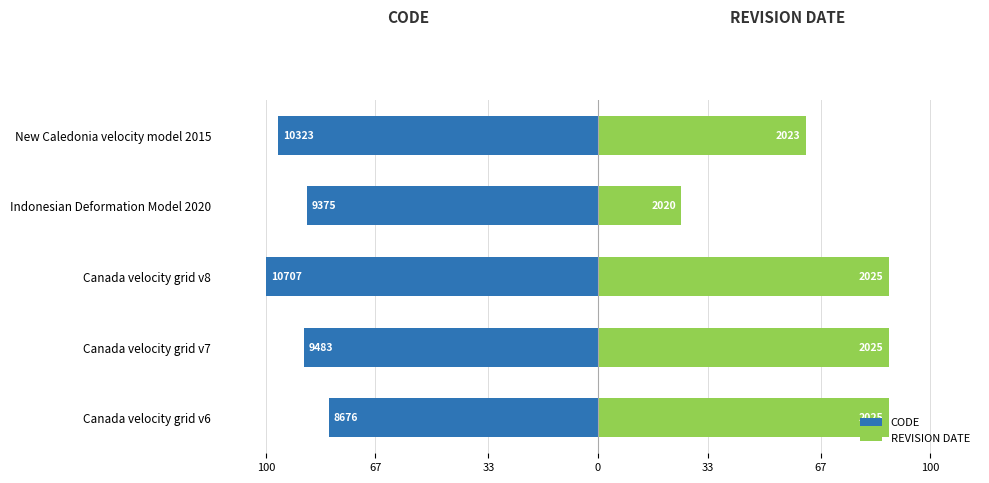

What is the difference between the maximum and second lowest values in the REVISION DATE series?

25.0